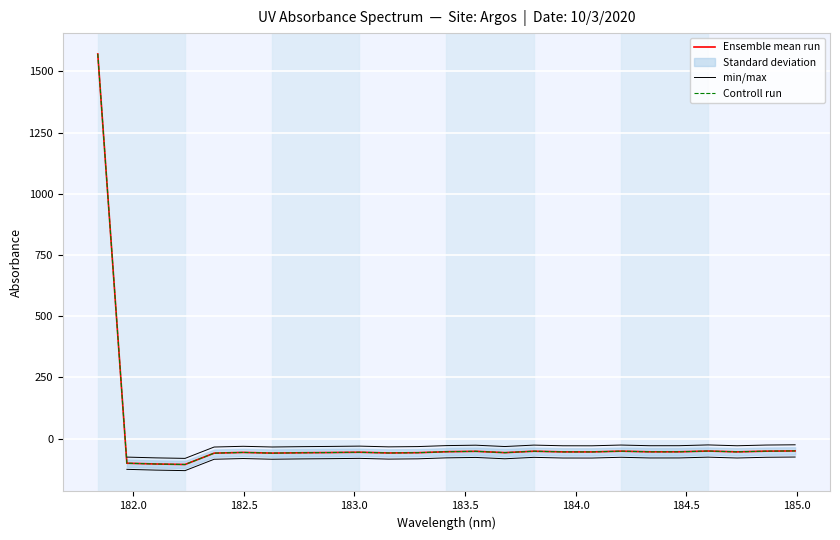

What is the average value?

4.1